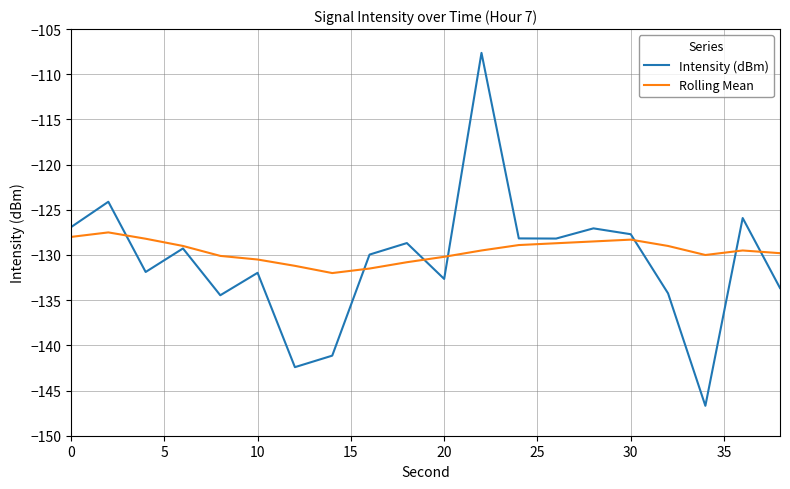

Which series has the widest spread of values?

Intensity (dBm)